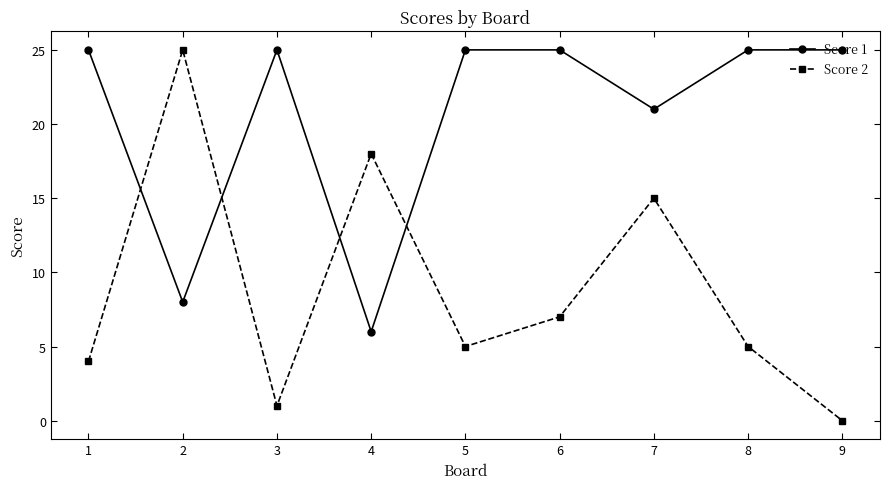

True or false: Score 1 and Score 2 cross at least once.

True